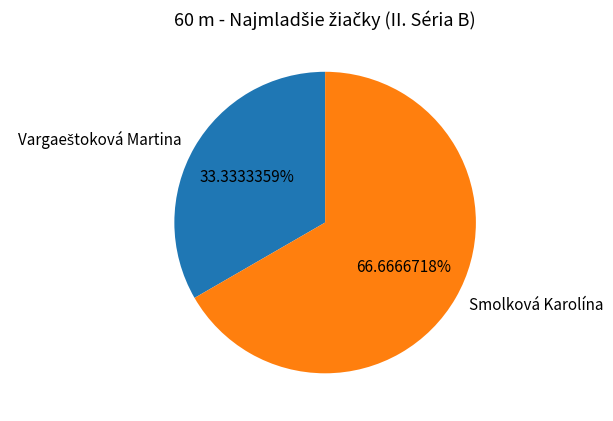

What is the largest slice in the pie chart?

Smolková Karolína